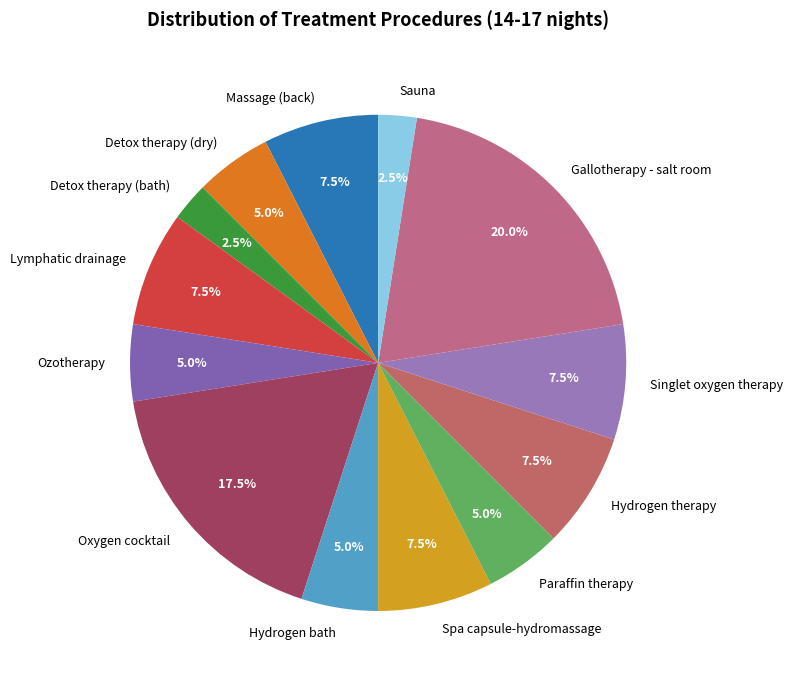

Which category has the biggest portion of the pie?

Gallotherapy - salt room